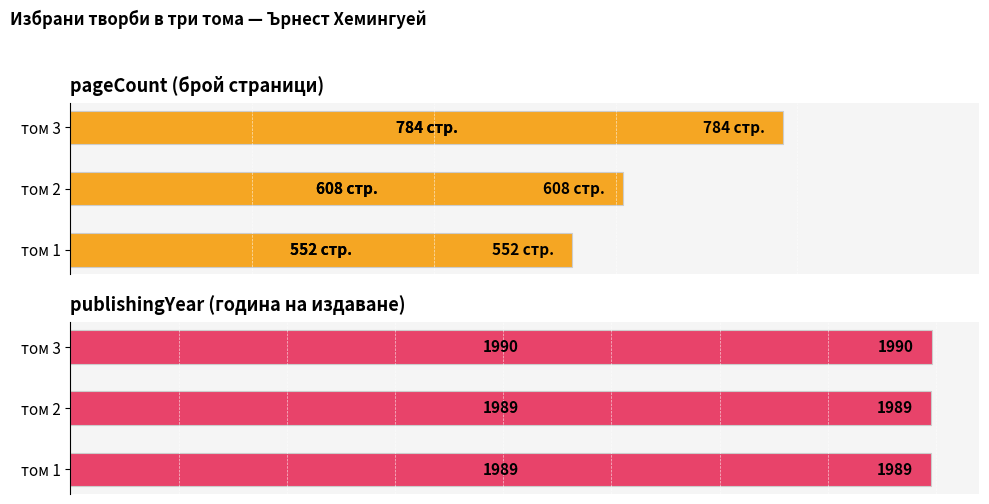

Reading left to right, extract all data points from this chart.

pageCount: 552	608	784
publishingYear: 1989	1989	1990